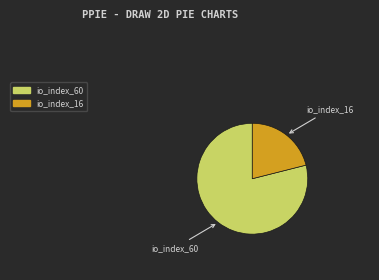

Count the number of slices in the pie.

2